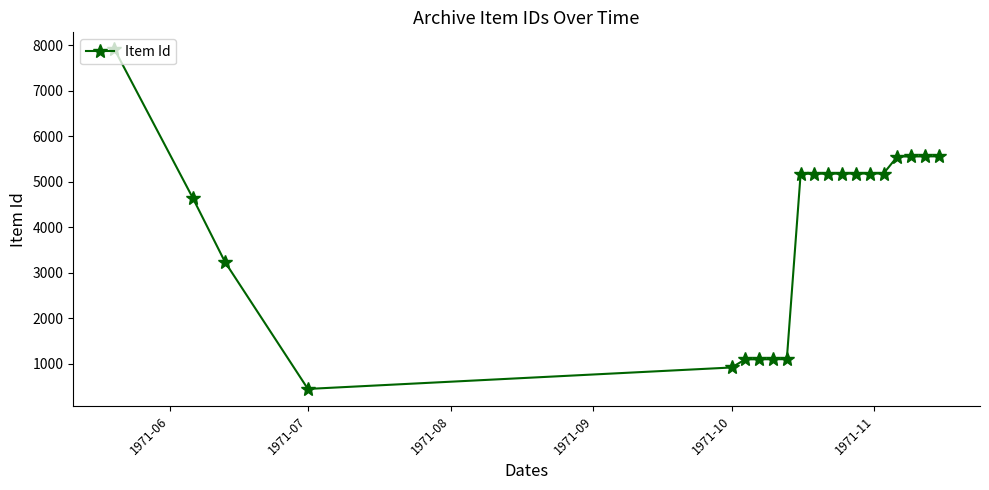

Does the chart display data point markers on the line(s)?

Yes